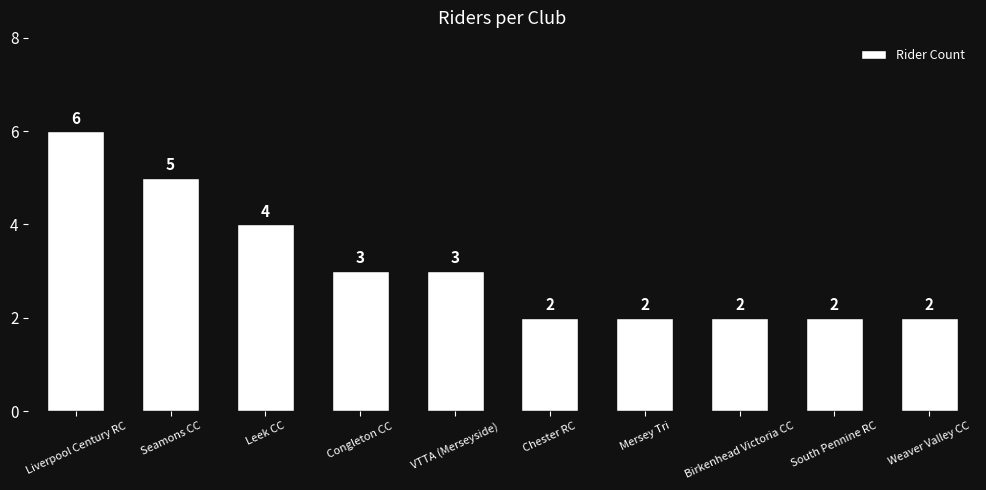

What is the minimum value shown in the chart?

2